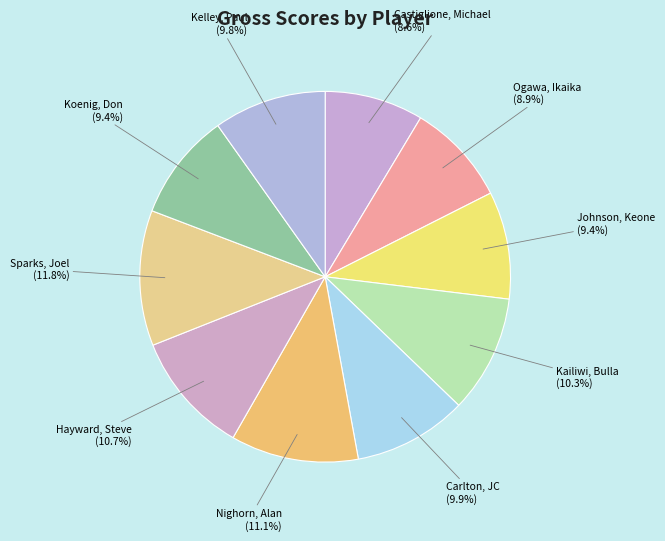

To the nearest percent, what is the combined percentage of Koenig, Don and Carlton, JC?

19%